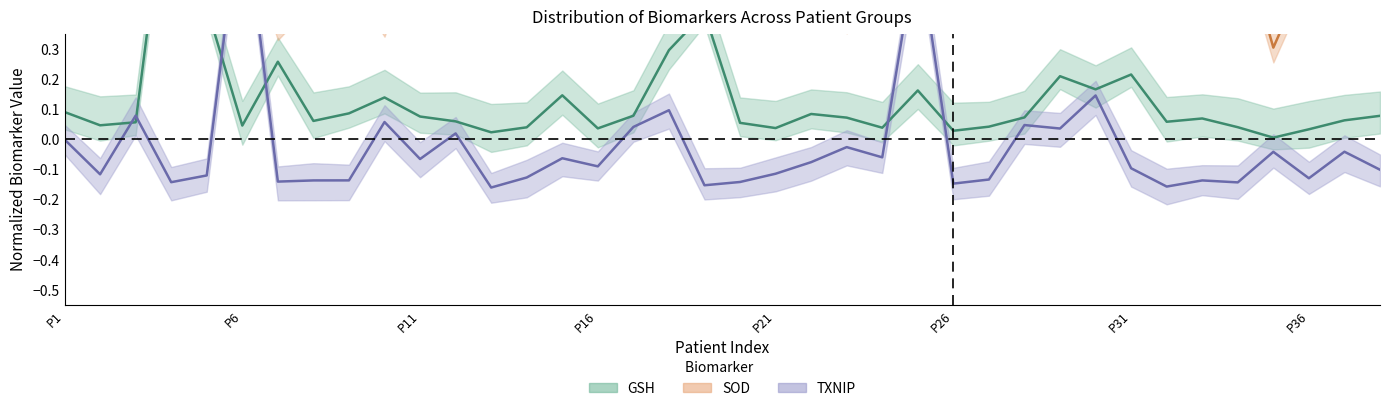

Count the number of data series in this chart.

3